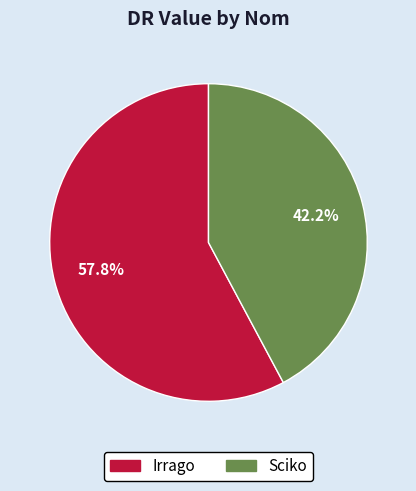

How many slices are in this pie chart?

2